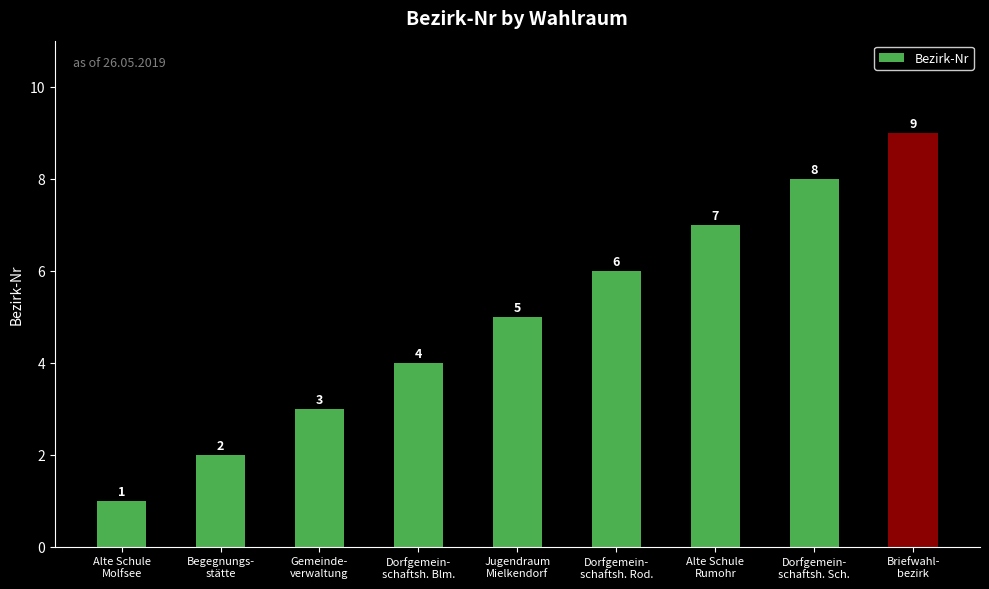

What is the approximate value at Dorfgemein-
schaftsh. Sch.?

8